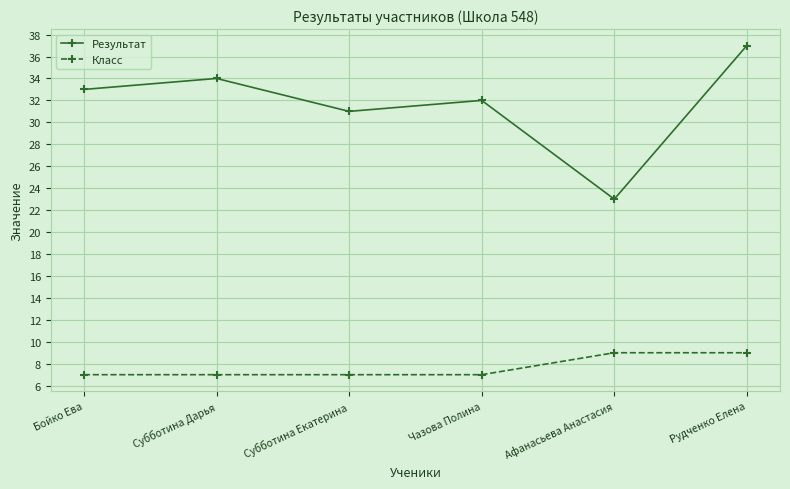

What are all the series names shown in the legend?

Результат, Класс